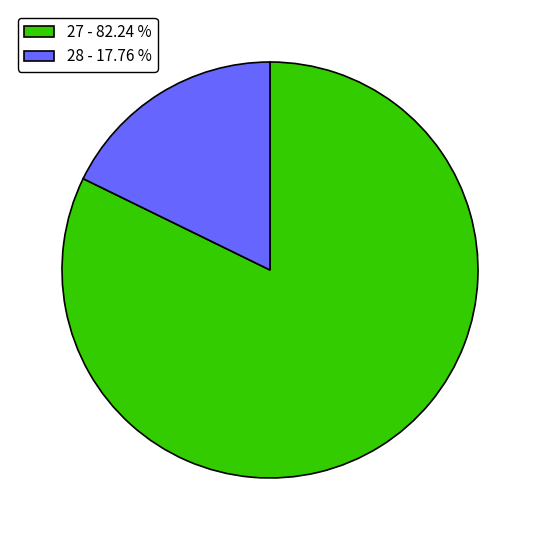

Does any single category account for the majority?

Yes